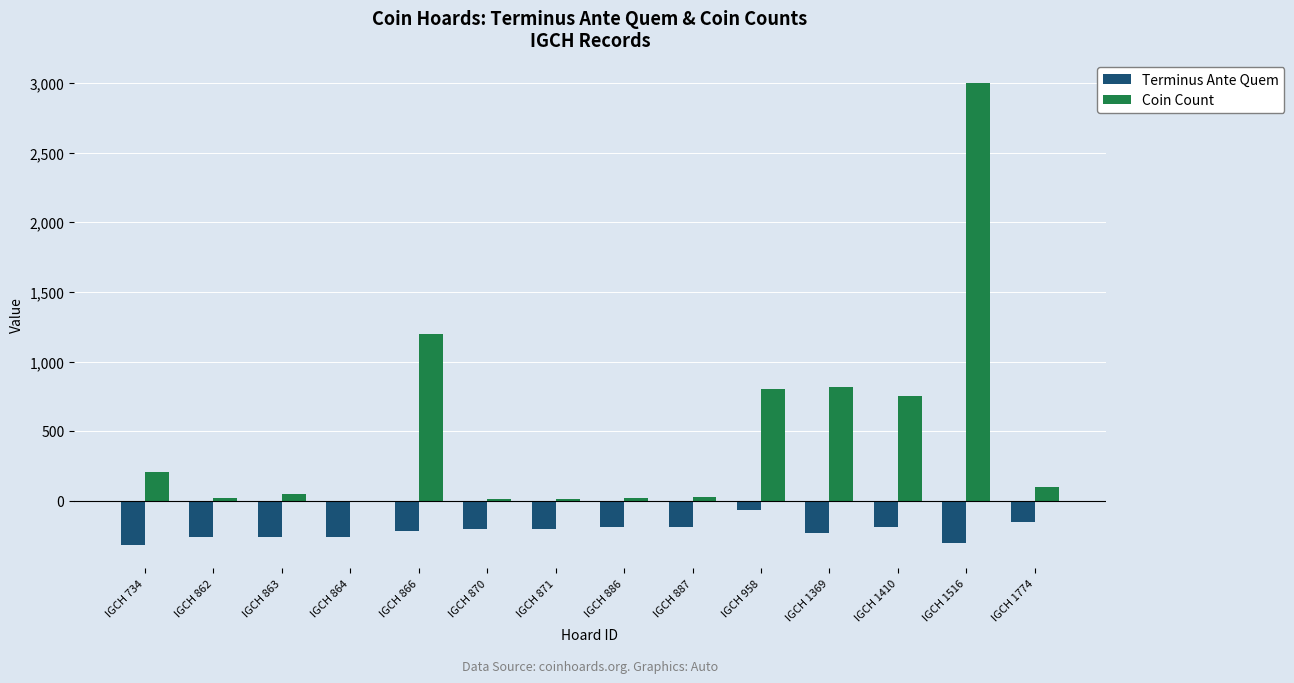

Is it true that Coin Count equals 100 at IGCH 1774?

True